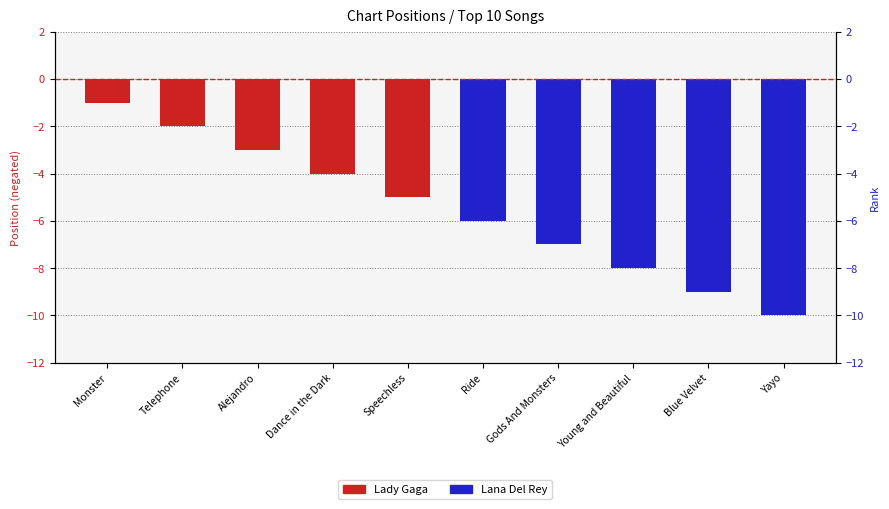

At which category does the chart reach its peak across all series?

Monster